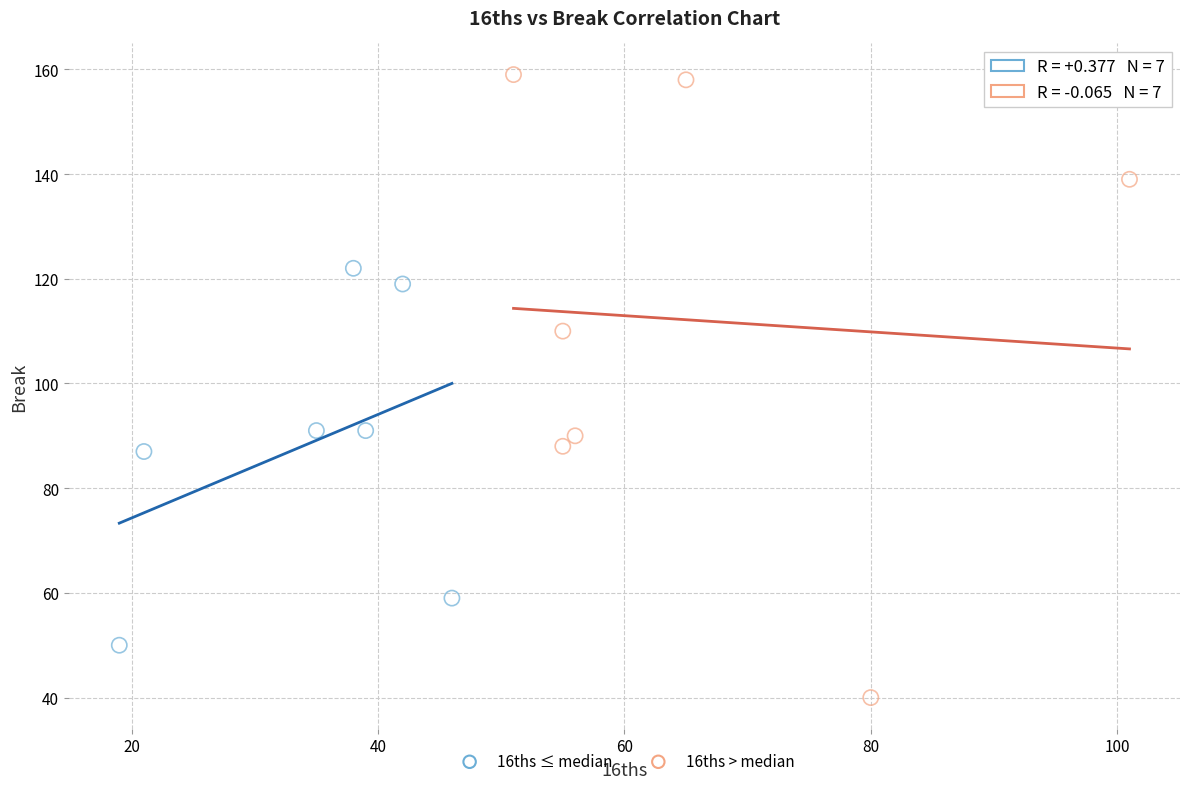

Which series has the largest Y range (max minus min)?

16ths > median